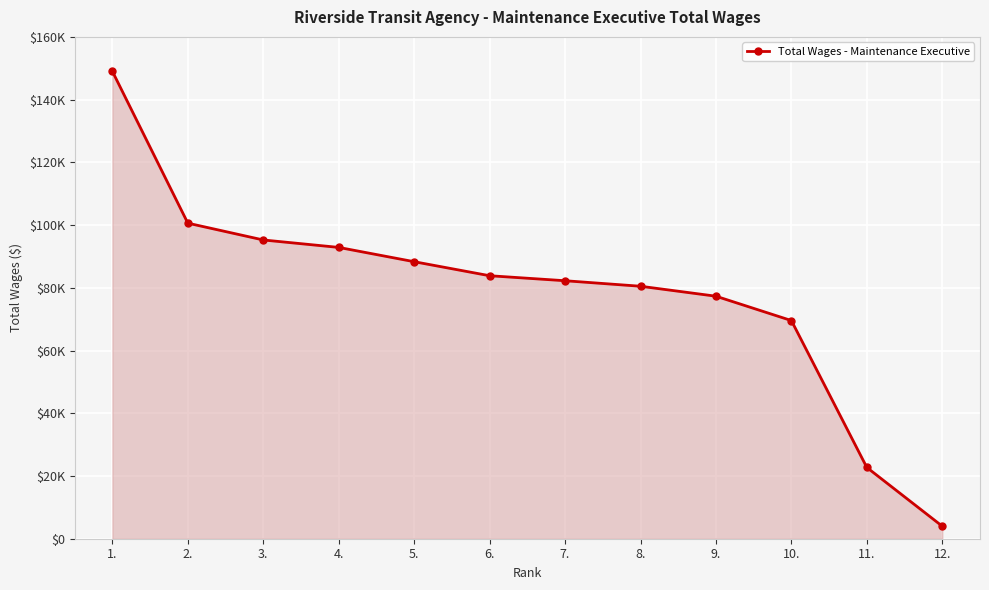

What is the approximate value at 7., to the nearest 50?

82250